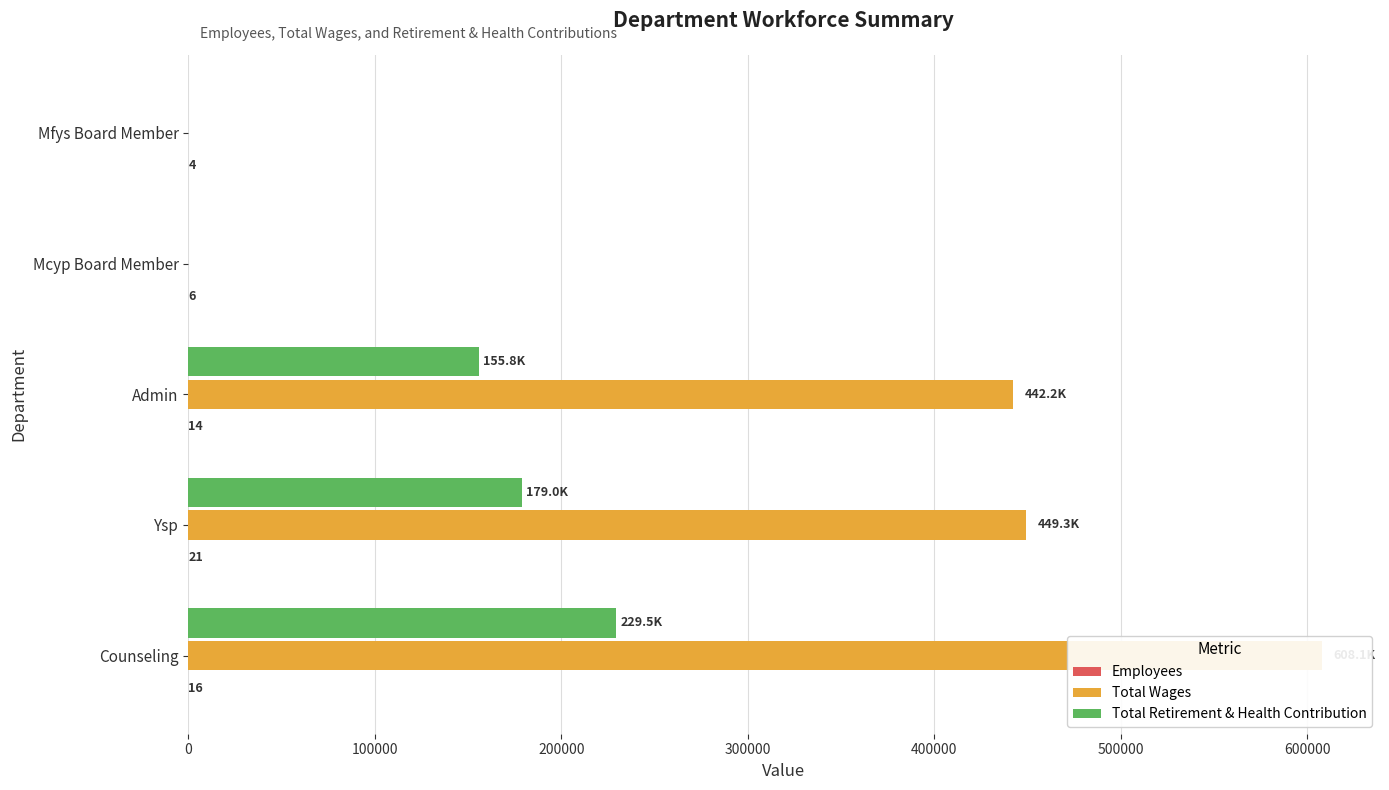

How many bars are there in each group?

3